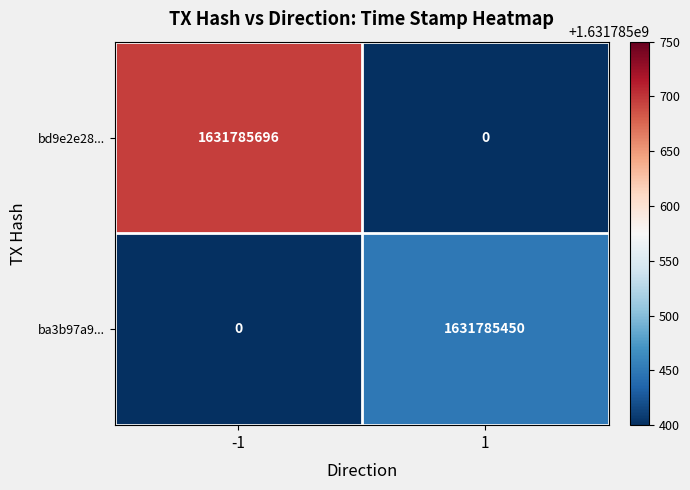

Which series has the widest spread of values?

bd9e2e28...